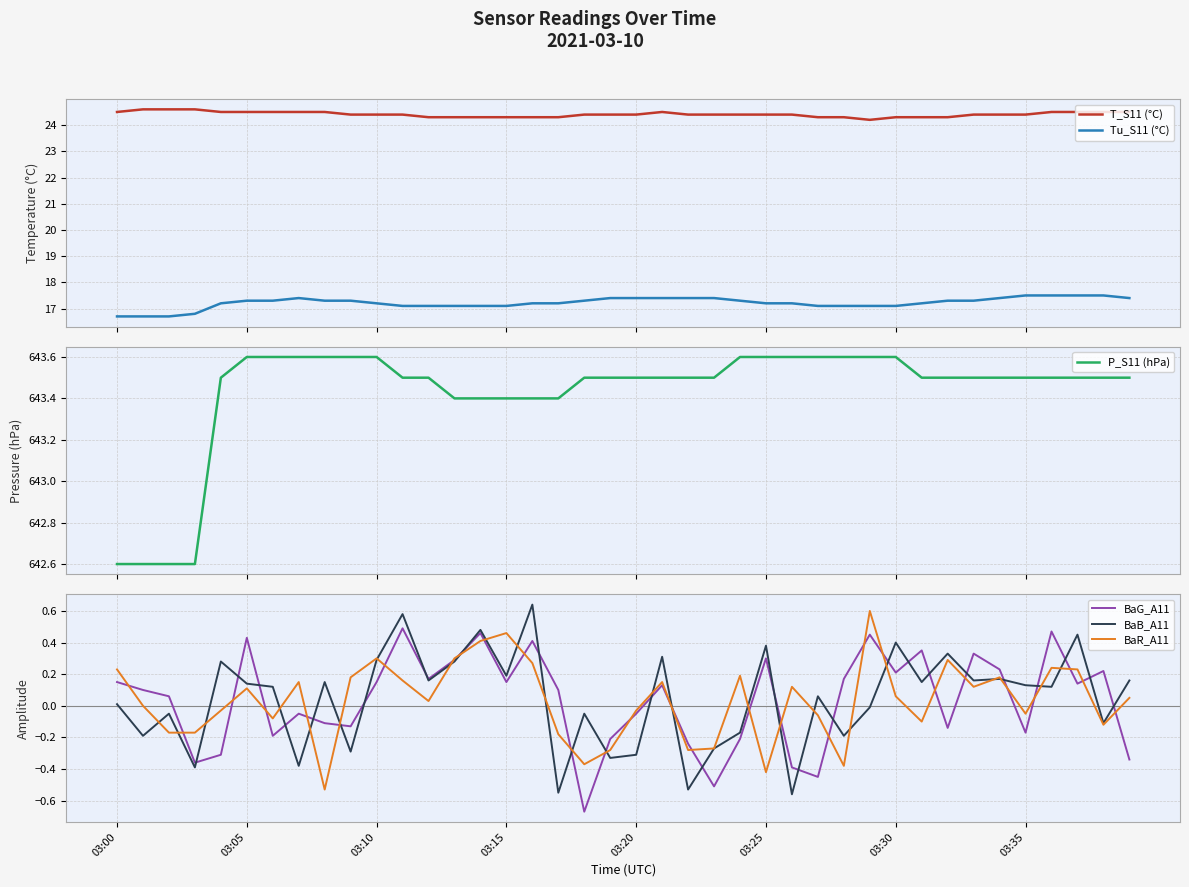

List the series in order of their peak value, lowest first.

BaG_A11, BaR_A11, BaB_A11, Tu_S11 (°C), T_S11 (°C), P_S11 (hPa)